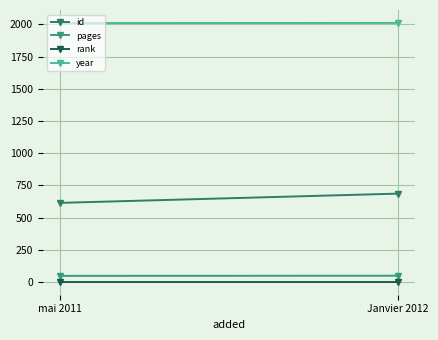

How many year values are between 2011 and 2012?

2